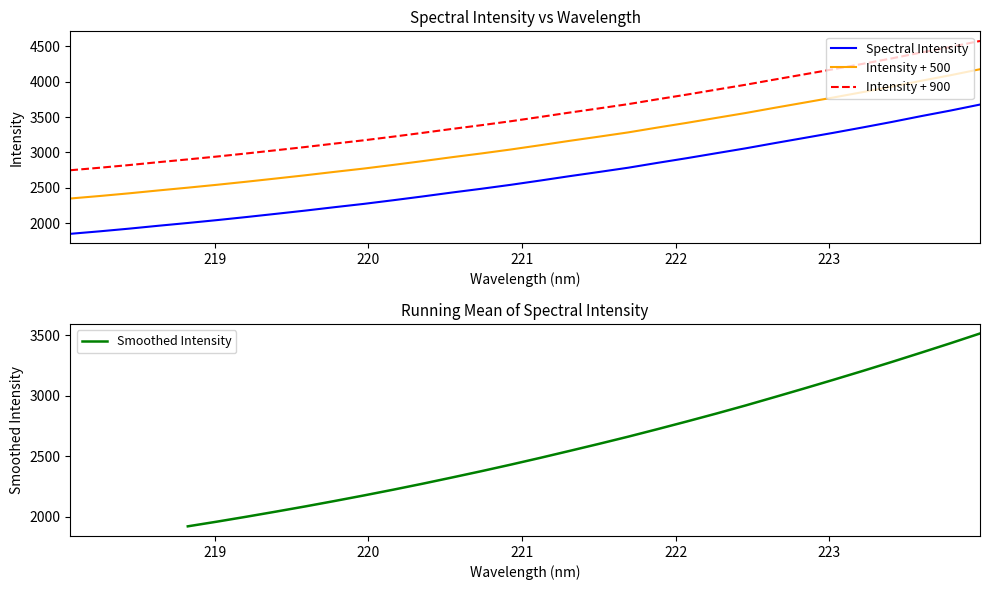

The value at 223.0264 is 3277.4. True or false?

True